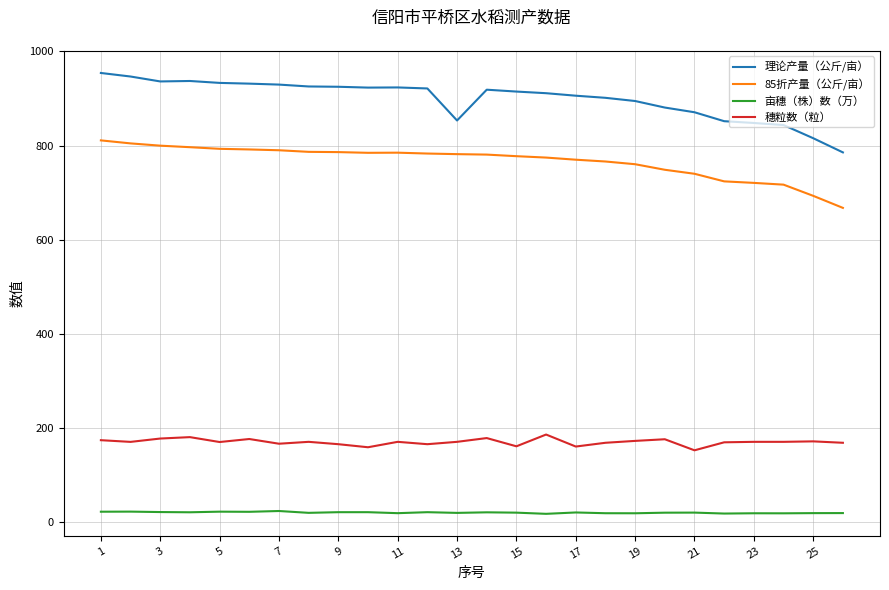

True or false: 理论产量（公斤/亩） and 穗粒数（粒） intersect in this chart.

False